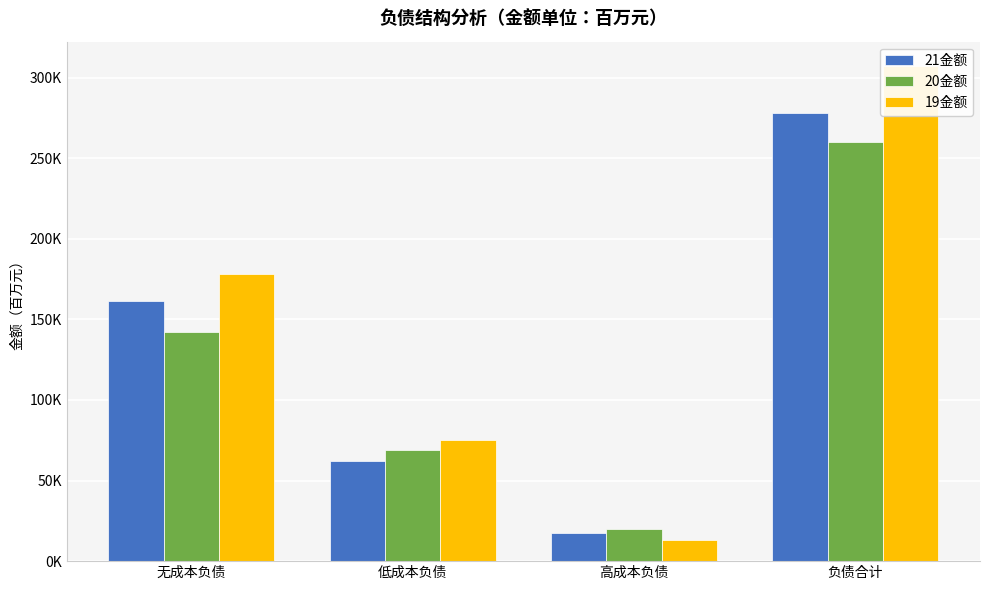

Rank the series by their maximum value, from highest to lowest.

19金额, 21金额, 20金额